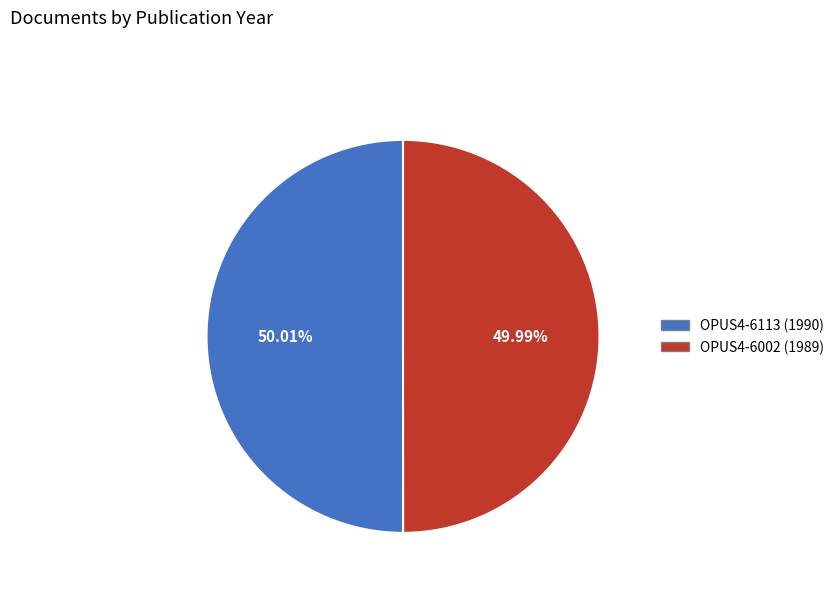

Does any single category account for the majority?

Yes